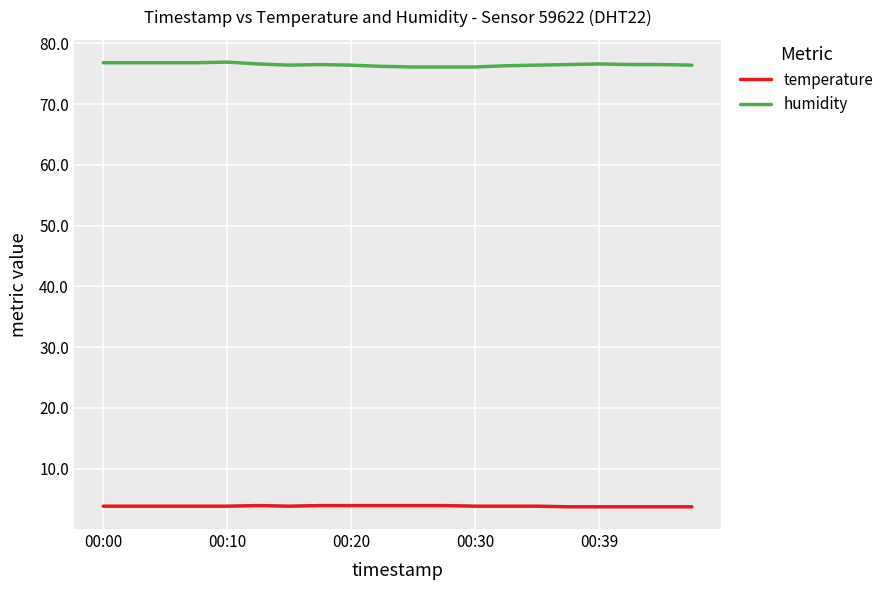

True or false: humidity and temperature cross at least once.

False